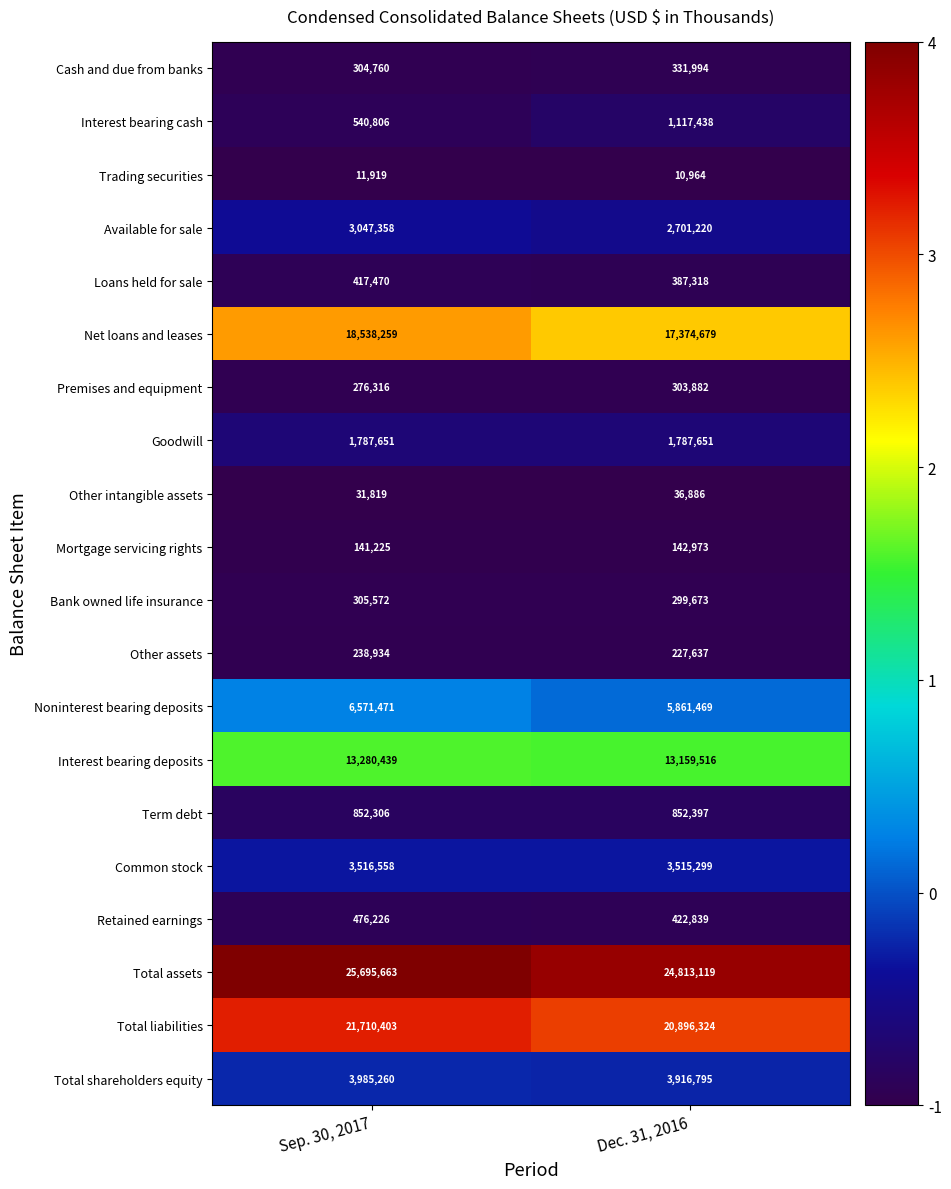

At which category is the sum across all series the highest?

Sep. 30, 2017